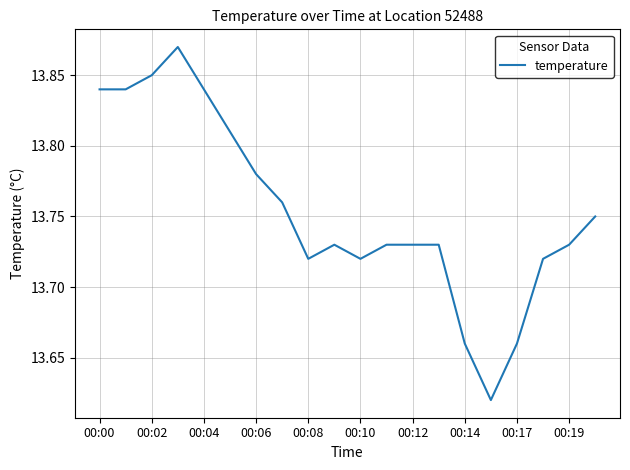

Is it true that the value at 00:17 is 8.4?

False